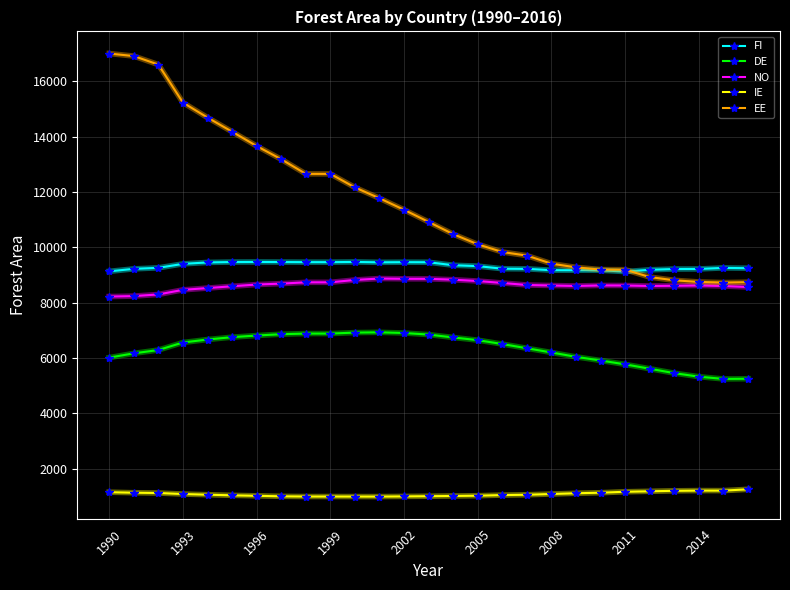

How many lines are shown in the chart?

5